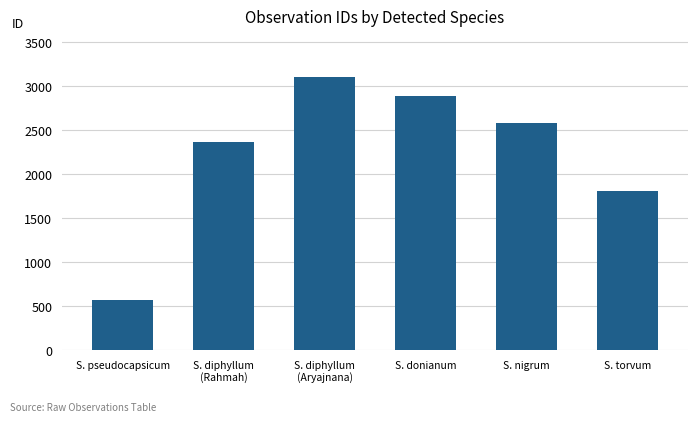

What is the change in value from S. diphyllum
(Rahmah) to S. nigrum?

+216